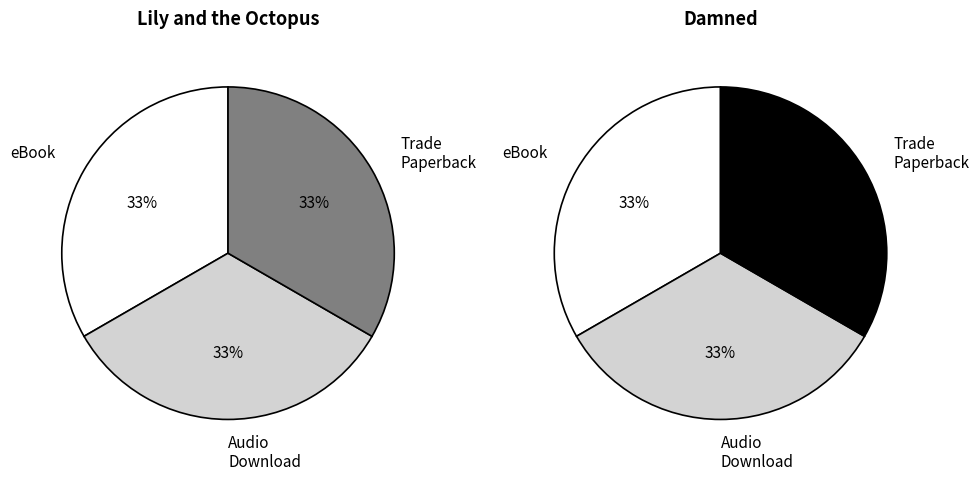

To the nearest percent, what portion does 0 represent?

33%